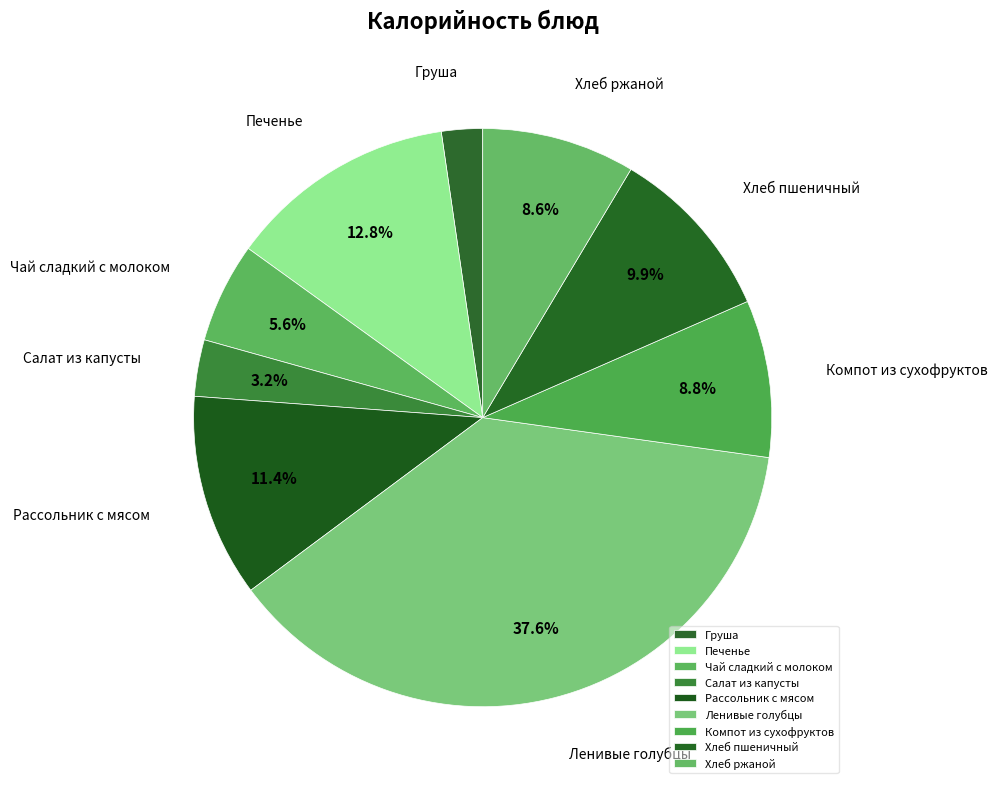

To the nearest percent, what is the average slice percentage?

11%